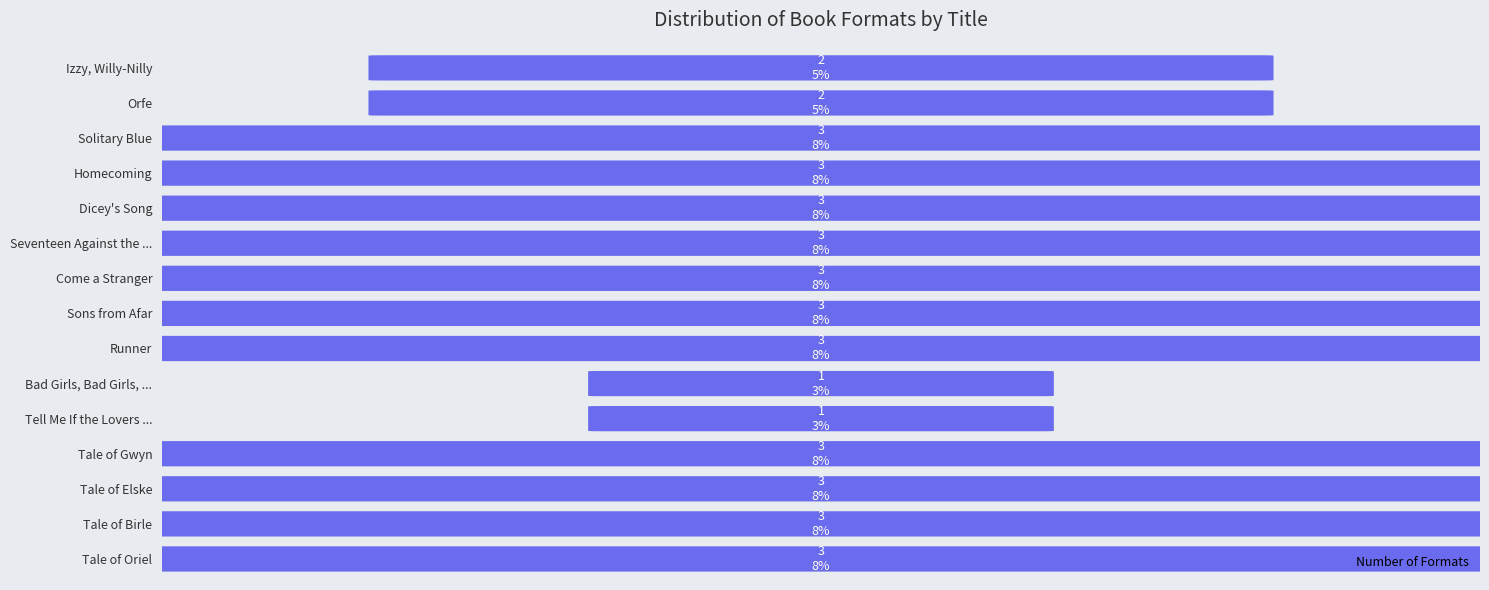

Is it true that the value at Tell Me If the Lovers Are Losers is 1?

True